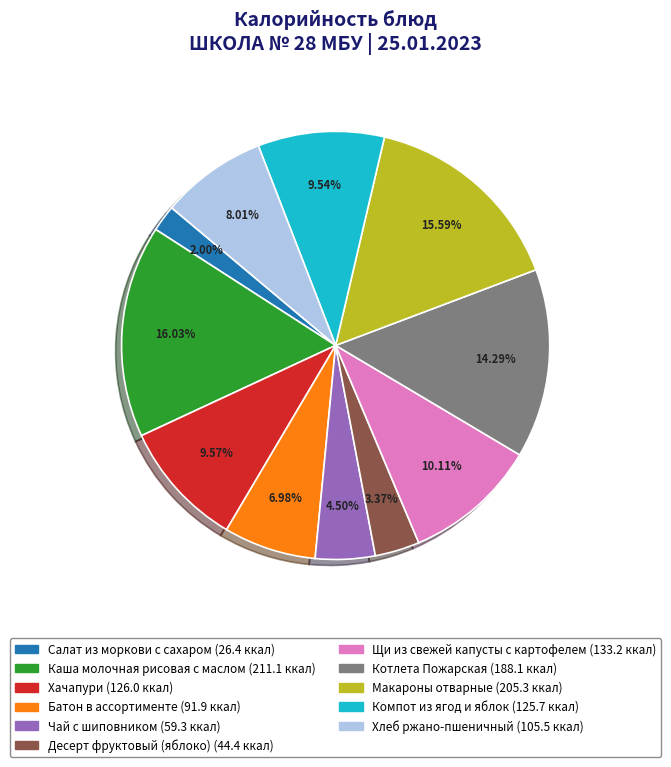

Is there any slice that represents more than half of the pie?

No